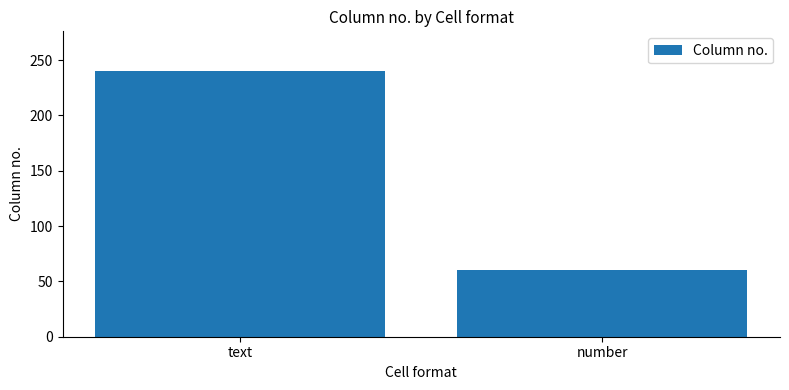

List the labels in order of value, largest first.

text, number